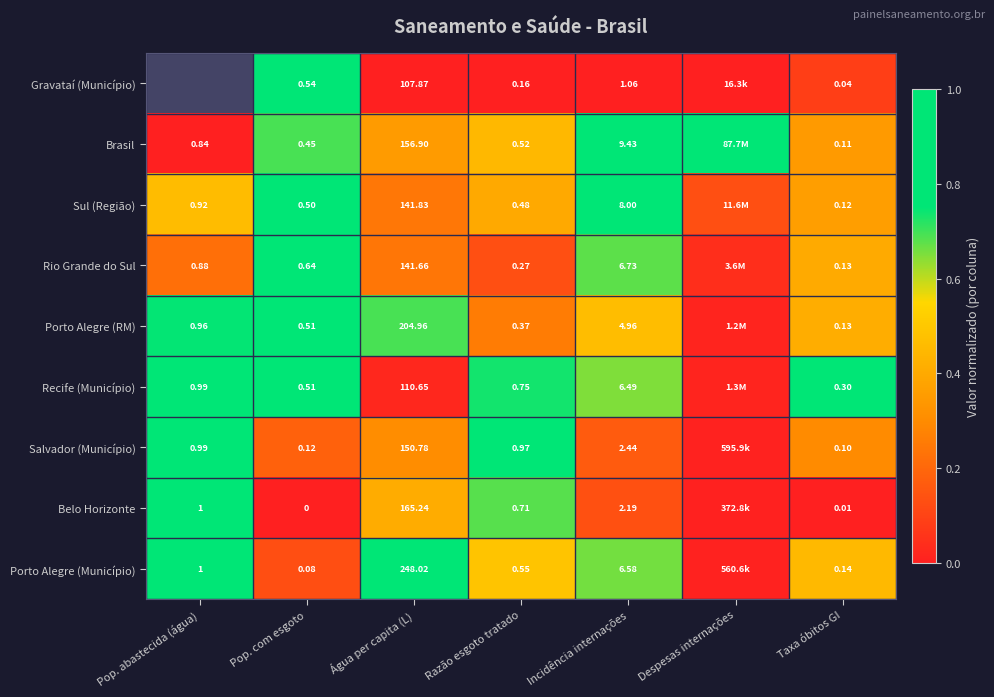

Between Incidência internações and Taxa óbitos GI, which series saw the biggest shift?

Brasil